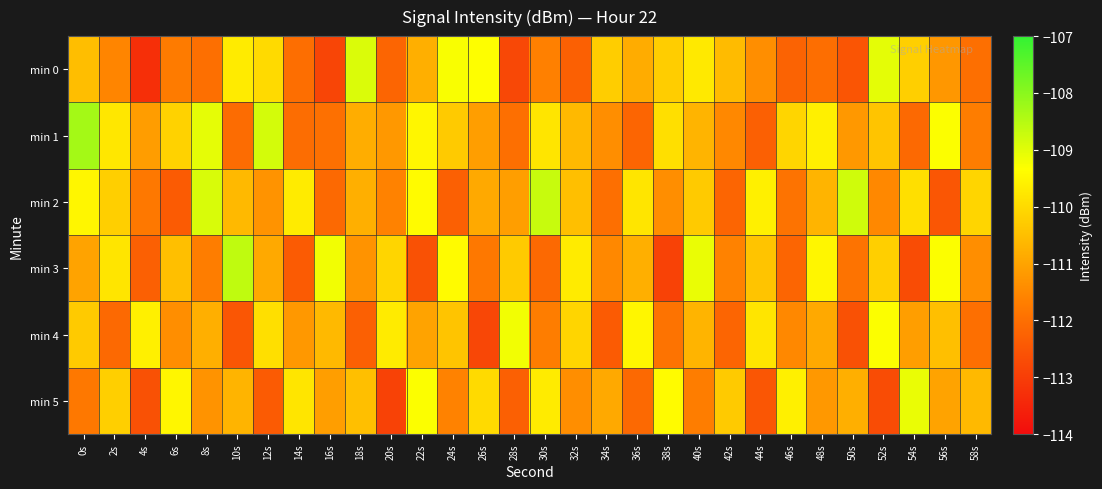

Reading right to left, transcribe all the data shown in this chart.

min 0: 58s=-112.0	56s=-111.2	54s=-110.2	52s=-109.0	50s=-112.5	48s=-112.0	46s=-112.2	44s=-111.4	42s=-110.6	40s=-109.7	38s=-110.2	36s=-110.8	34s=-110.2	32s=-112.3	30s=-111.6	28s=-112.8	26s=-109.3	24s=-109.3	22s=-110.8	20s=-112.2	18s=-108.9	16s=-112.8	14s=-112.0	12s=-110.0	10s=-109.7	8s=-112.0	6s=-111.8	4s=-113.3	2s=-111.5	0s=-110.5
min 1: 58s=-111.7	56s=-109.3	54s=-112.1	52s=-110.4	50s=-111.2	48s=-109.6	46s=-110.1	44s=-112.3	42s=-111.5	40s=-110.7	38s=-109.9	36s=-112.2	34s=-111.4	32s=-110.6	30s=-109.8	28s=-112.0	26s=-111.1	24s=-110.3	22s=-109.5	20s=-111.2	18s=-110.8	16s=-112.0	14s=-112.0	12s=-108.8	10s=-112.1	8s=-109.1	6s=-110.2	4s=-111.1	2s=-109.8	0s=-108.3
min 2: 58s=-110.1	56s=-112.5	54s=-109.9	52s=-111.5	50s=-108.8	48s=-110.7	46s=-111.9	44s=-109.6	42s=-112.2	40s=-110.3	38s=-111.4	36s=-109.8	34s=-112.0	32s=-110.5	30s=-108.7	28s=-111.1	26s=-110.9	24s=-112.3	22s=-109.4	20s=-111.6	18s=-110.8	16s=-112.1	14s=-109.7	12s=-111.3	10s=-110.6	8s=-108.9	6s=-112.4	4s=-111.8	2s=-110.2	0s=-109.5
min 3: 58s=-111.4	56s=-109.3	54s=-112.7	52s=-110.2	50s=-111.9	48s=-109.5	46s=-112.2	44s=-110.4	42s=-111.6	40s=-109.1	38s=-112.9	36s=-110.8	34s=-111.5	32s=-109.7	30s=-112.1	28s=-110.3	26s=-111.8	24s=-109.4	22s=-112.6	20s=-110.1	18s=-111.3	16s=-109.2	14s=-112.4	12s=-110.9	10s=-108.6	8s=-111.7	6s=-110.5	4s=-112.3	2s=-109.8	0s=-111.0
min 4: 58s=-112.0	56s=-110.5	54s=-111.1	52s=-109.3	50s=-112.6	48s=-110.9	46s=-111.5	44s=-109.8	42s=-112.2	40s=-110.7	38s=-111.9	36s=-109.5	34s=-112.4	32s=-110.1	30s=-111.7	28s=-109.2	26s=-112.8	24s=-110.4	22s=-111.0	20s=-109.7	18s=-112.3	16s=-110.6	14s=-111.2	12s=-109.9	10s=-112.5	8s=-110.8	6s=-111.4	4s=-109.6	2s=-112.1	0s=-110.3
min 5: 58s=-110.6	56s=-111.0	54s=-109.1	52s=-112.7	50s=-110.8	48s=-111.2	46s=-109.6	44s=-112.5	42s=-110.3	40s=-111.7	38s=-109.4	36s=-112.1	34s=-110.9	32s=-111.4	30s=-109.7	28s=-112.3	26s=-110.0	24s=-111.6	22s=-109.3	20s=-112.9	18s=-110.5	16s=-111.1	14s=-109.8	12s=-112.4	10s=-110.7	8s=-111.3	6s=-109.5	4s=-112.6	2s=-110.2	0s=-111.8